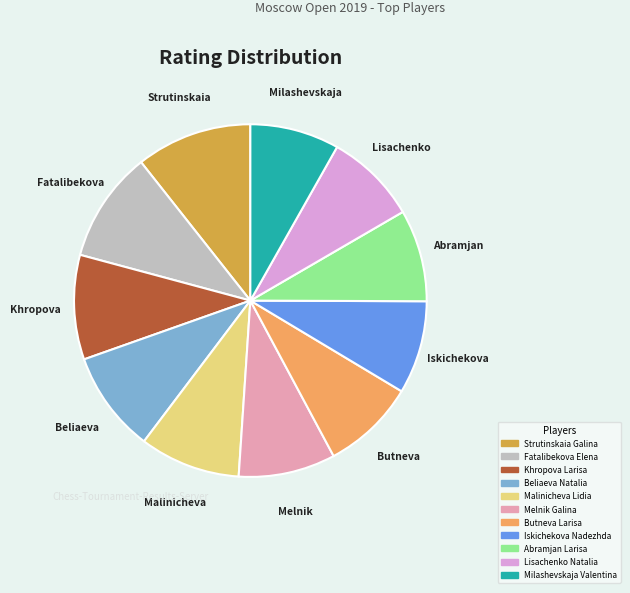

How many segments does this pie chart have?

11